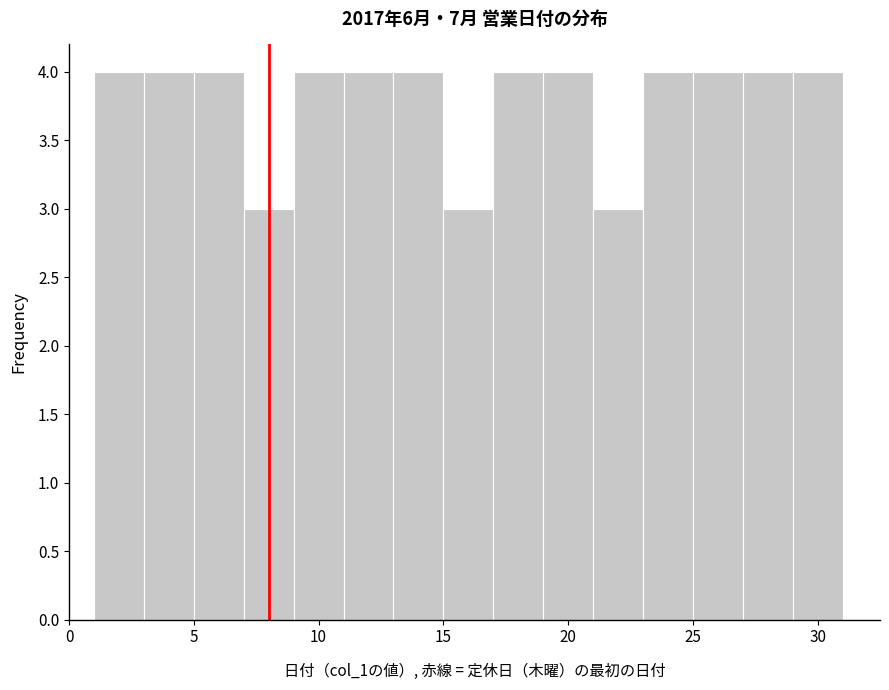

How tall is the bar that spans 17 to 19 on the x-axis? The values are not printed on the chart, so give them approximately, as read against the axis.

4